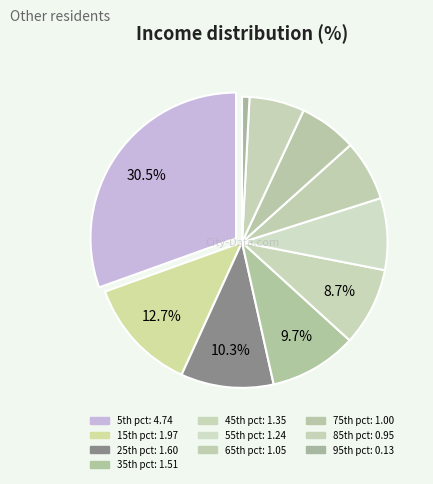

Rank the categories by value from highest to lowest.

pct05, pct15, pct25, pct35, pct45, pct55, pct65, pct75, pct85, pct95